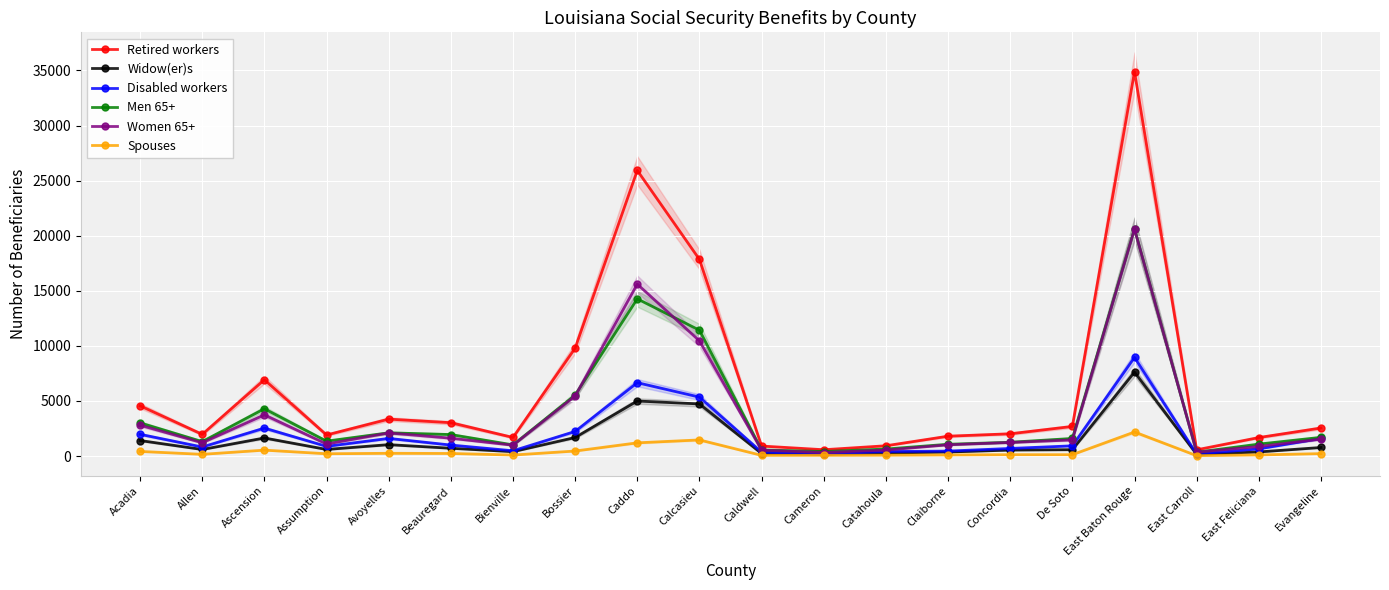

Reading left to right, extract all data points from this chart.

Retired workers: 4560	1968	6925	1911	3350	3025	1687	9792	25922	17846	907	572	932	1801	2019	2686	34885	565	1678	2543
Widow(er)s: 1408	595	1640	598	1034	707	397	1683	4994	4729	227	177	272	364	543	578	7616	152	373	775
Disabled workers: 1972	819	2535	877	1601	997	477	2233	6657	5348	353	177	407	448	688	927	8953	181	650	1595
Men 65+: 3010	1310	4292	1352	2107	1950	1013	5526	14268	11420	556	409	637	1068	1250	1595	20628	348	1083	1696
Women 65+: 2797	1205	3735	1093	2099	1619	982	5439	15603	10458	535	321	541	1020	1232	1461	20596	350	867	1533
Spouses: 419	155	537	207	249	233	91	455	1198	1463	61	64	74	98	123	122	2181	32	100	219